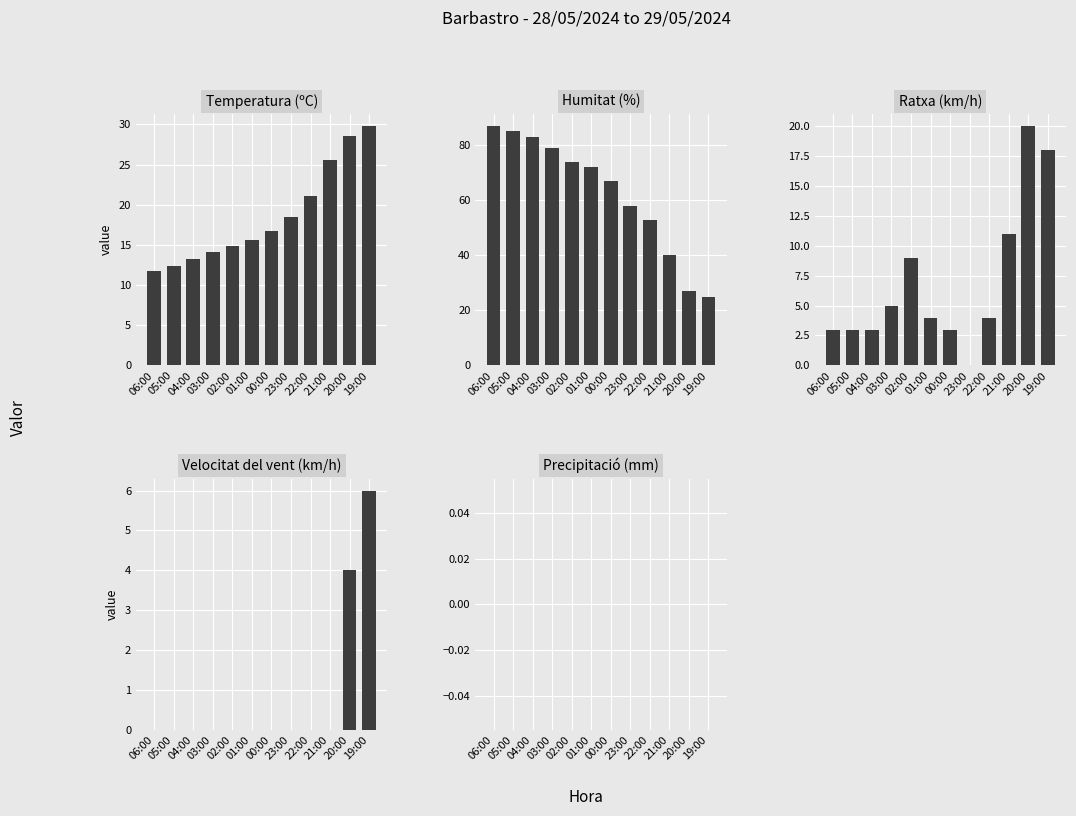

The value of Humitat (%) at 00:00 is 67.0. True or false?

True